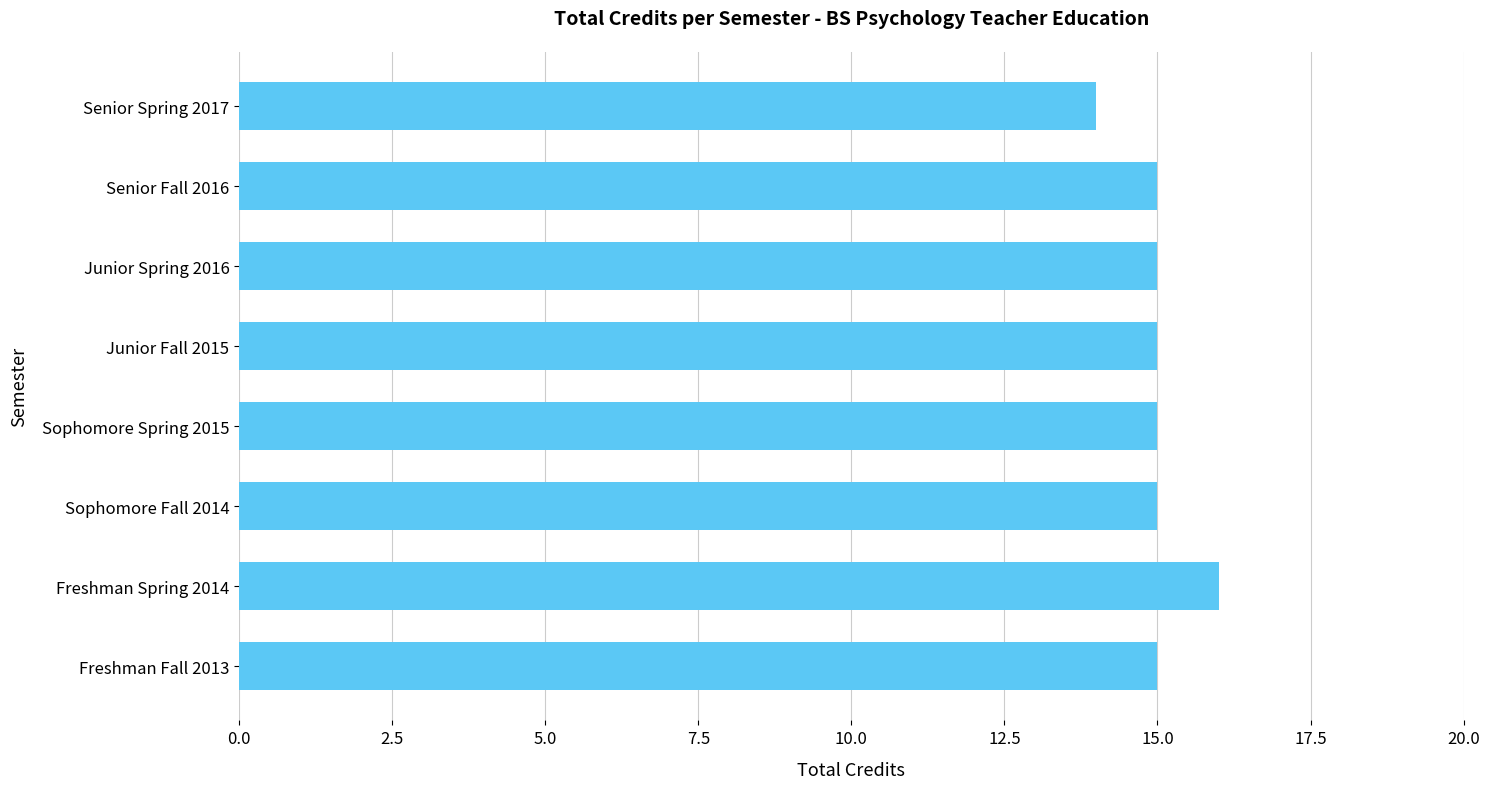

What is the sum of the values at Junior Spring 2016 and Freshman Spring 2014?

31